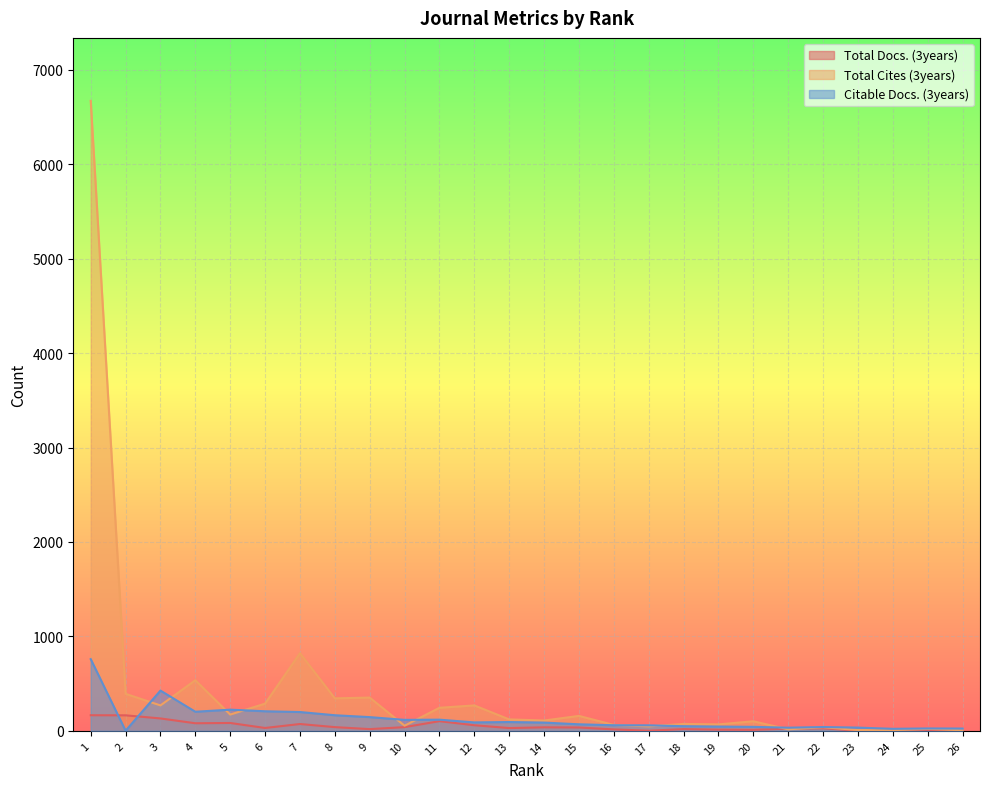

What are all the series names shown in the legend?

Total Docs. (3years), Total Cites (3years), Citable Docs. (3years)